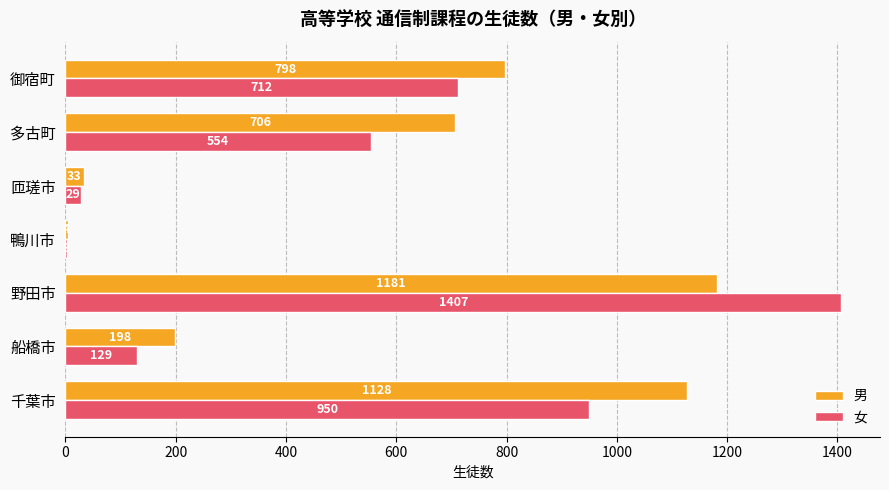

Which series has the largest total across all categories?

男